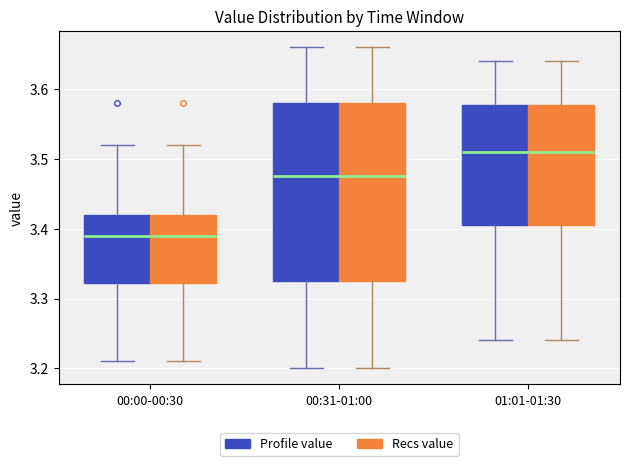

Reading left to right, read every box against the y-axis: the position of its median line, the range the box covers, and the ends of its whiskers. The values are not printed on the chart, so give them approximately, as read against the axis.

00:00-00:30 (Profile value): median 3.39, box 3.32 to 3.42, whiskers 3.21 to 3.52
00:00-00:30 (Recs value): median 3.39, box 3.32 to 3.42, whiskers 3.21 to 3.52
00:31-01:00 (Profile value): median 3.48, box 3.33 to 3.58, whiskers 3.20 to 3.66
00:31-01:00 (Recs value): median 3.48, box 3.33 to 3.58, whiskers 3.20 to 3.66
01:01-01:30 (Profile value): median 3.51, box 3.41 to 3.58, whiskers 3.24 to 3.64
01:01-01:30 (Recs value): median 3.51, box 3.41 to 3.58, whiskers 3.24 to 3.64